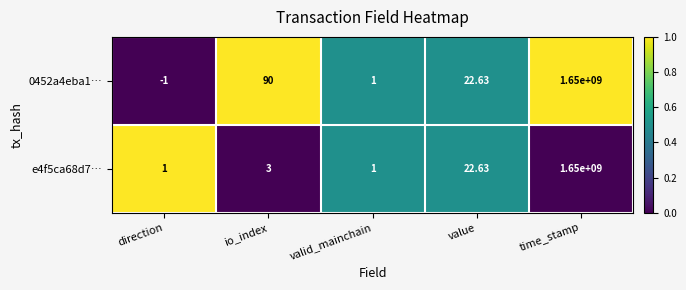

Is the value of e4f5ca68d7… at direction greater than the value of 0452a4eba1… at direction?

Yes